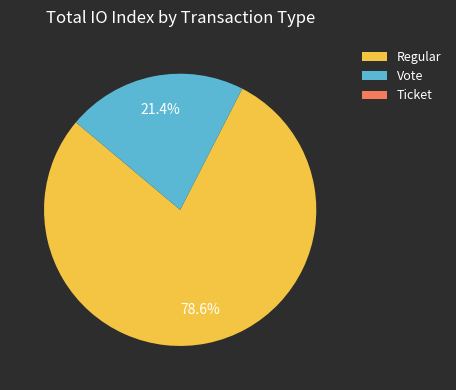

What percentage do Vote and Regular together represent?

100.0%